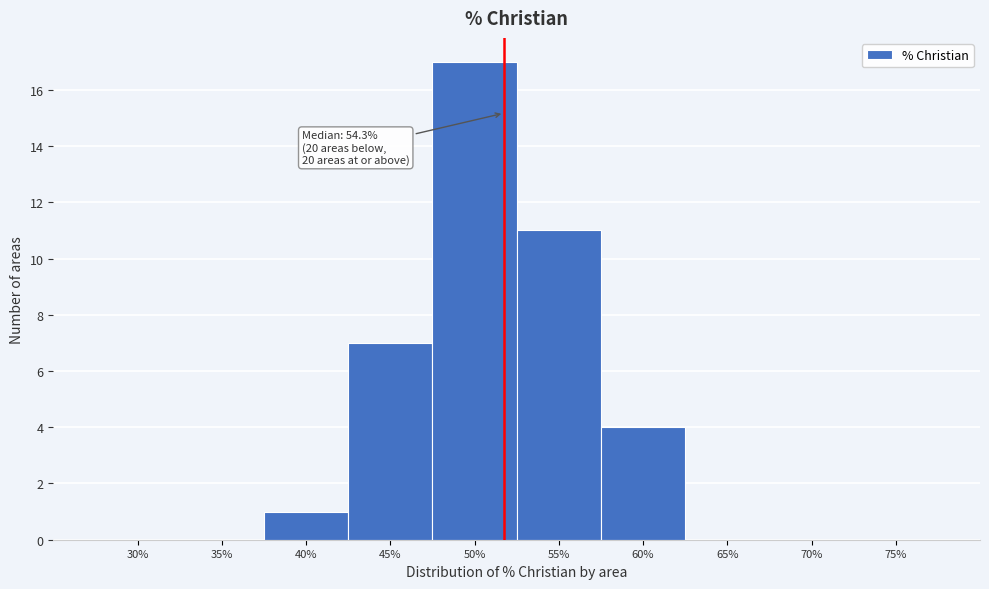

Reading left to right, list all the values displayed in this chart.

30%=0	35%=0	40%=1	45%=7	50%=17	55%=11	60%=4	65%=0	70%=0	75%=0